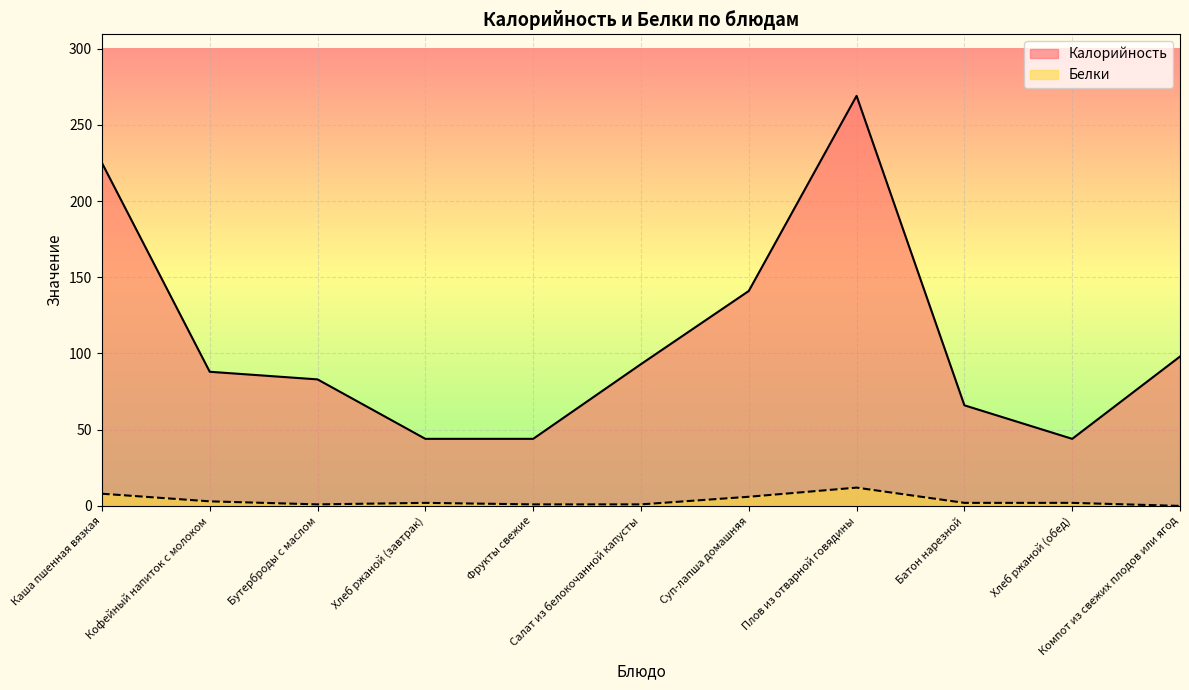

What is the average value of the Белки series?

3